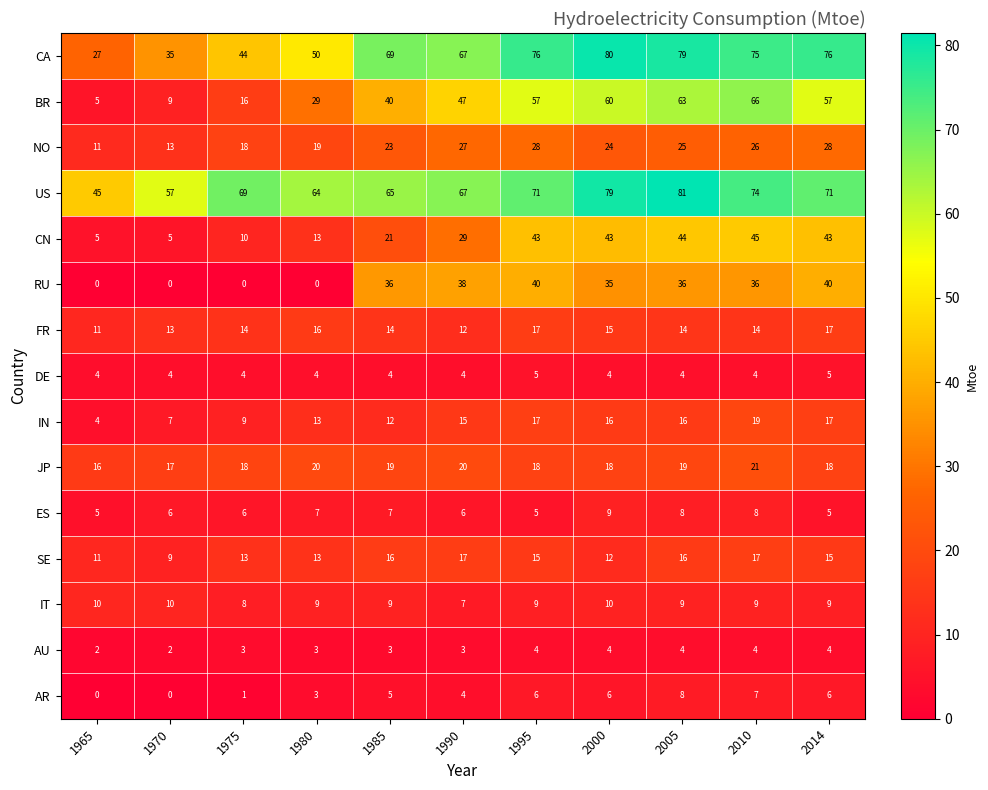

The CN series shows 29 at 1990. True or false?

True